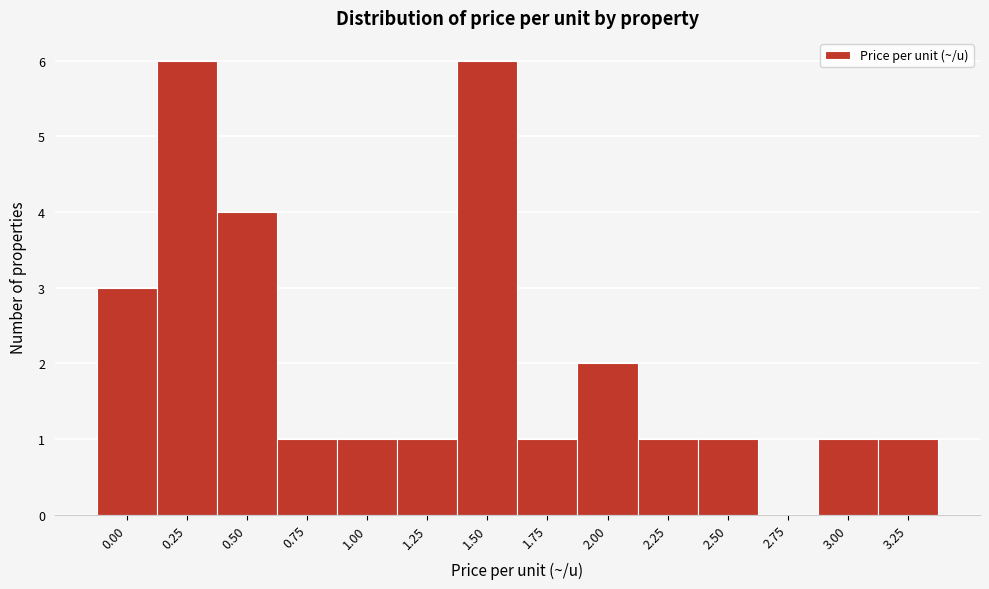

Reading right to left, list all the values displayed in this chart.

3.25=1	3.00=1	2.75=0	2.50=1	2.25=1	2.00=2	1.75=1	1.50=6	1.25=1	1.00=1	0.75=1	0.50=4	0.25=6	0.00=3